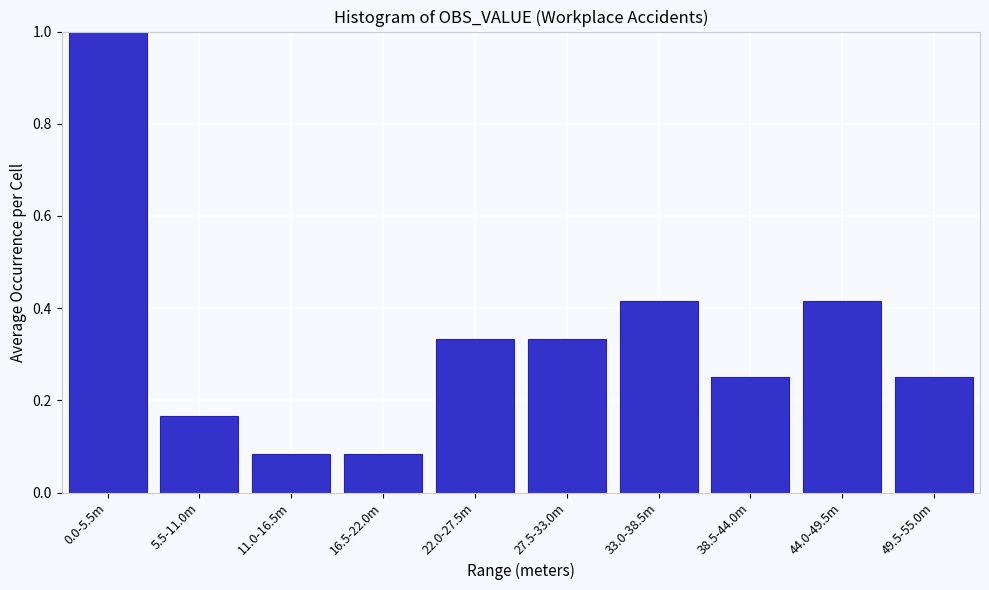

Between 49.5-55.0m and 27.5-33.0m, which is larger?

27.5-33.0m